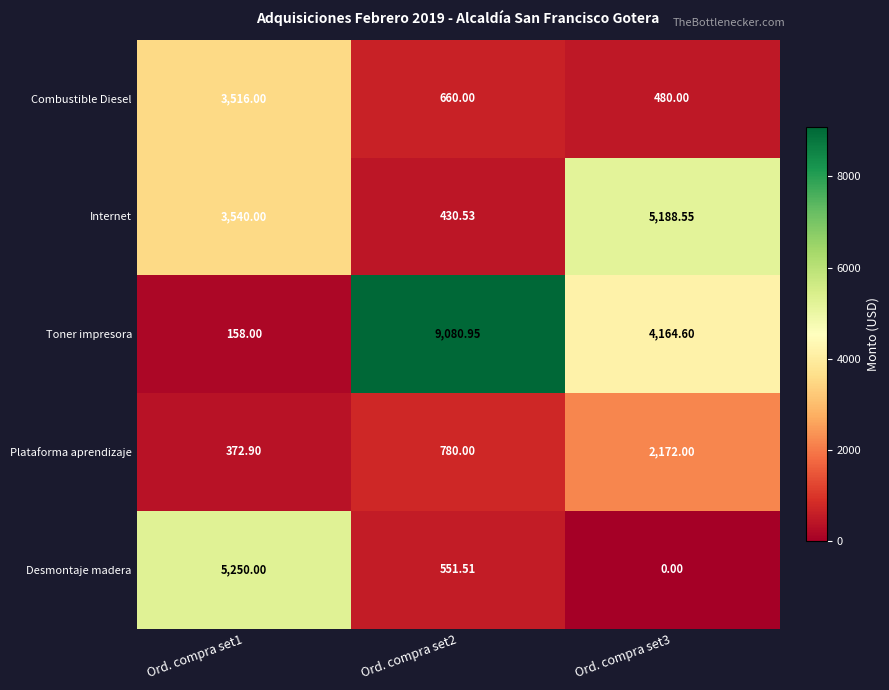

List the series in order of their peak value, highest first.

Toner impresora, Desmontaje madera, Internet, Combustible Diesel, Plataforma aprendizaje